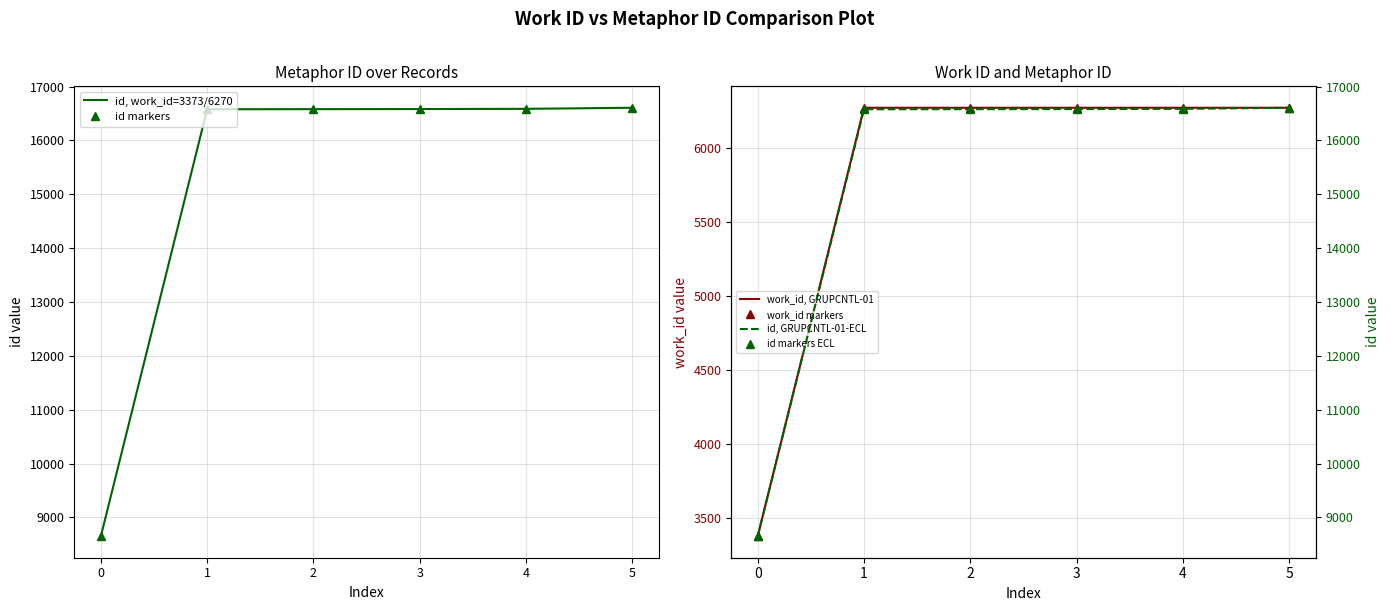

Is the value of work_id markers at 5 greater than the value of id markers ECL at 1?

No